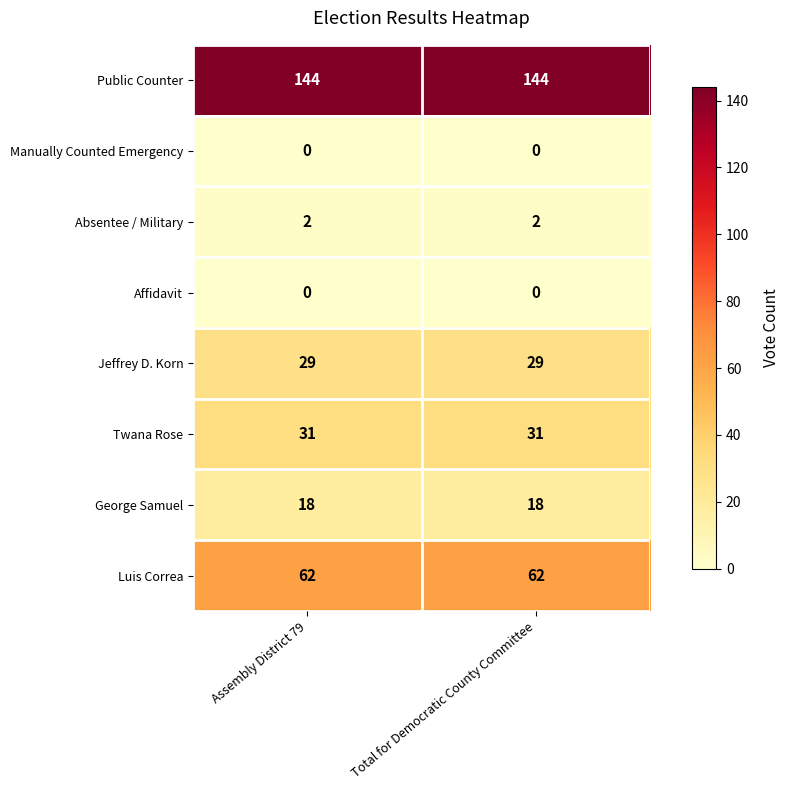

Count the number of categories in the chart.

2